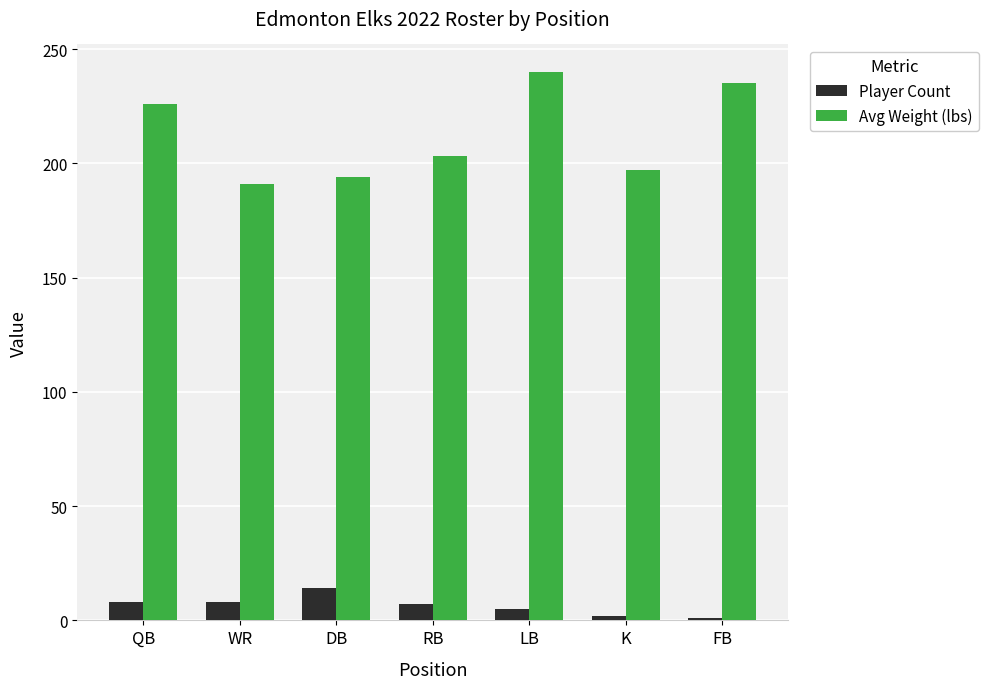

Which series has the largest total across all categories?

Avg Weight (lbs)